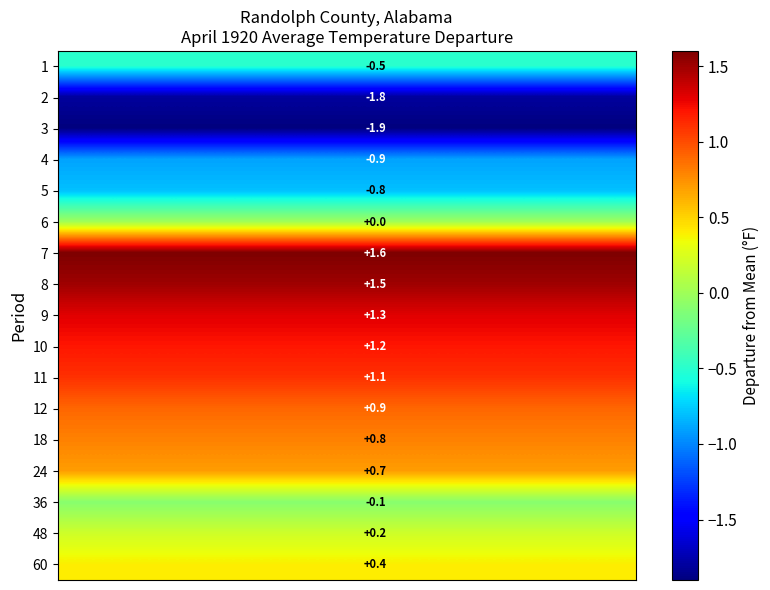

What is the spread (max minus min) of values at 3?

3.5